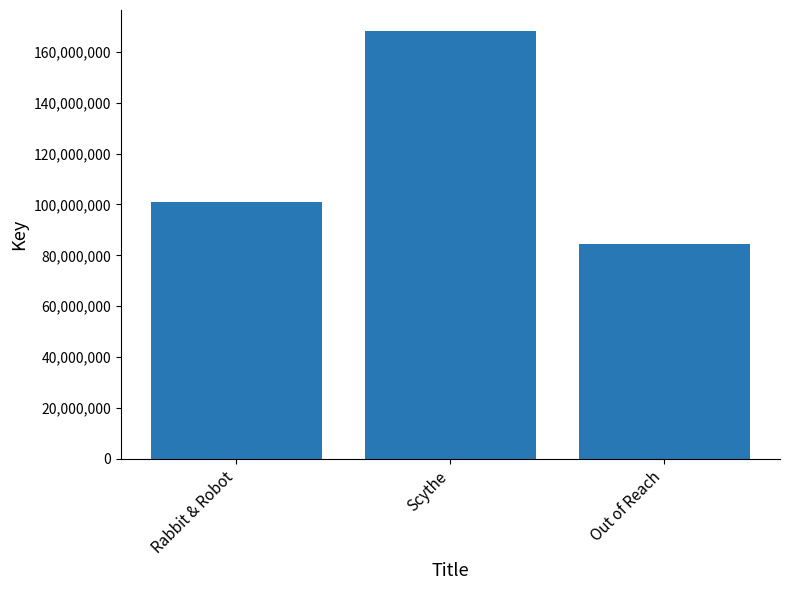

Where is the data nearest to the value 126250002?

Rabbit & Robot